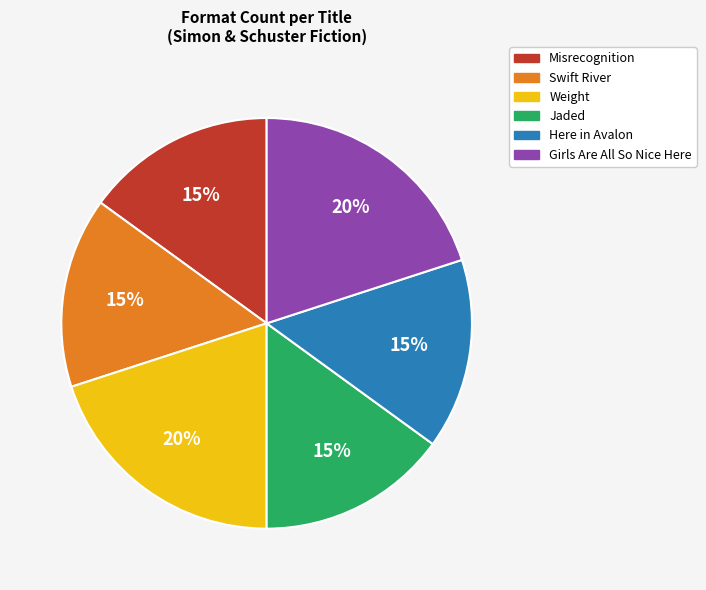

What percentage is the Weight slice, to the nearest percent?

20%